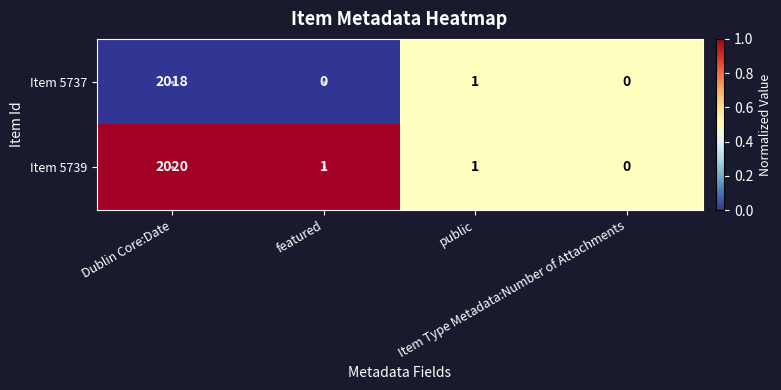

List the series in order of their overall mean, lowest first.

Item 5737, Item 5739